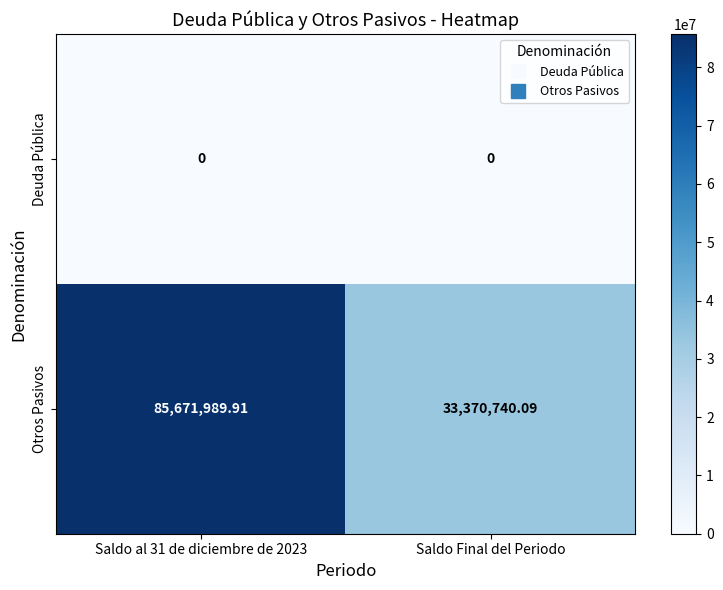

Is the value of Otros Pasivos at Saldo Final del Periodo greater than the value of Deuda Pública at Saldo al 31 de diciembre de 2023?

Yes